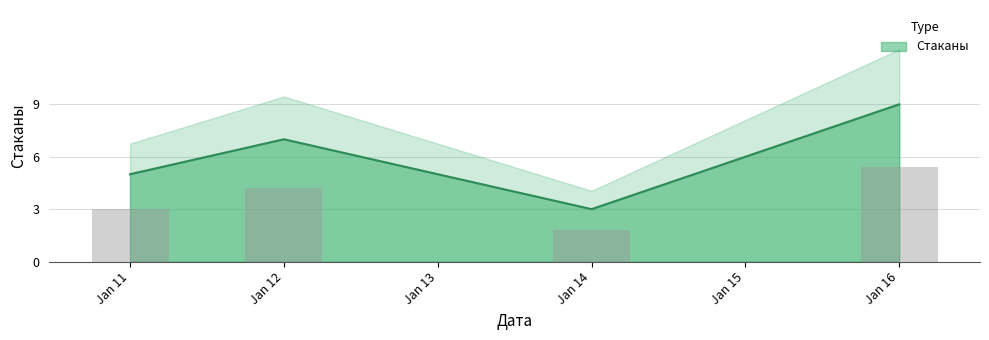

True or false: Стаканы has more than 0 points higher than both neighbors.

True